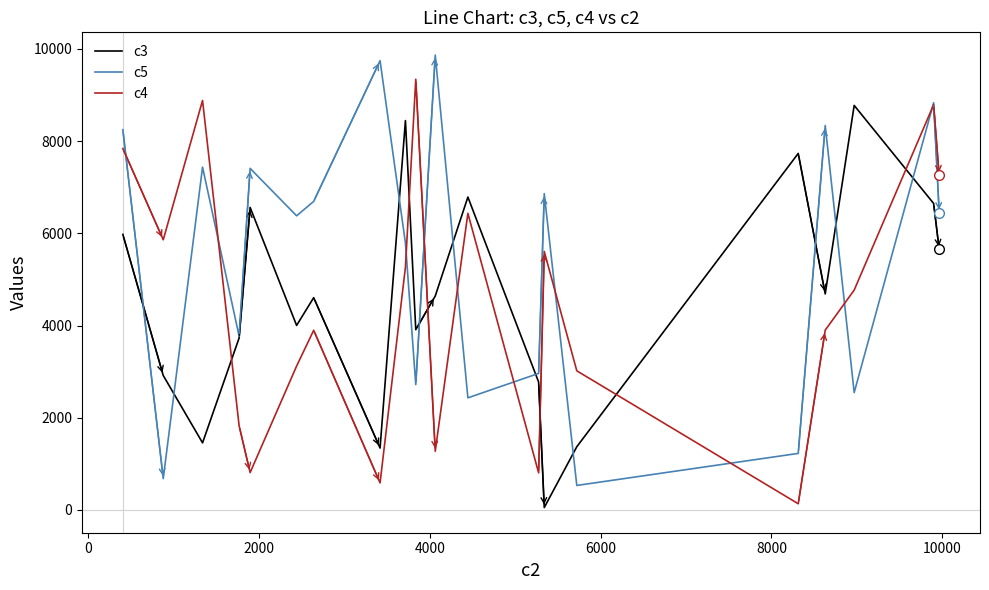

What is the maximum value shown in the chart?

9866